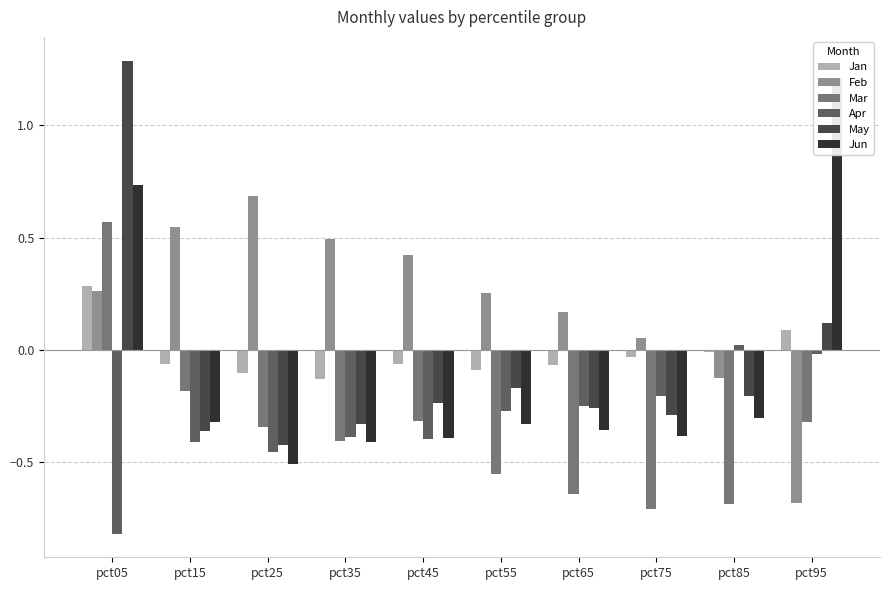

Reading right to left, transcribe all the data shown in this chart.

Jan: 0.1	-0.0	-0.0	-0.1	-0.1	-0.1	-0.1	-0.1	-0.1	0.3
Feb: -0.7	-0.1	0.1	0.2	0.3	0.4	0.5	0.7	0.5	0.3
Mar: -0.3	-0.7	-0.7	-0.6	-0.6	-0.3	-0.4	-0.3	-0.2	0.6
Apr: -0.0	0.0	-0.2	-0.3	-0.3	-0.4	-0.4	-0.5	-0.4	-0.8
May: 0.1	-0.2	-0.3	-0.3	-0.2	-0.2	-0.3	-0.4	-0.4	1.3
Jun: 1.2	-0.3	-0.4	-0.4	-0.3	-0.4	-0.4	-0.5	-0.3	0.7